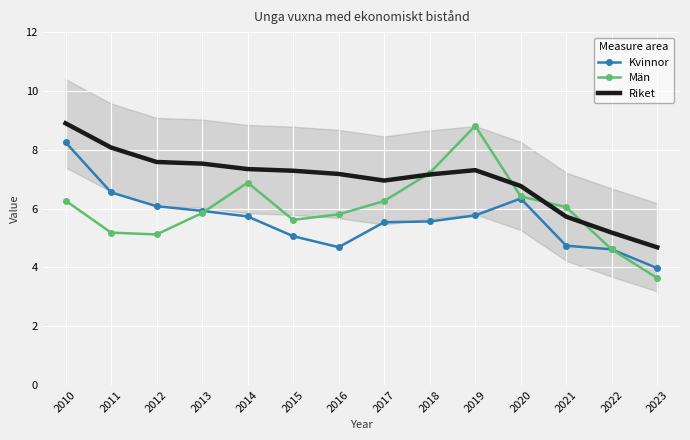

Reading left to right, extract all data points from this chart.

Kvinnor: 2010=8.3	2011=6.5	2012=6.1	2013=5.9	2014=5.7	2015=5.1	2016=4.7	2017=5.5	2018=5.6	2019=5.8	2020=6.3	2021=4.7	2022=4.6	2023=4.0
Män: 2010=6.3	2011=5.2	2012=5.1	2013=5.8	2014=6.9	2015=5.6	2016=5.8	2017=6.3	2018=7.2	2019=8.8	2020=6.4	2021=6.0	2022=4.6	2023=3.6
Riket: 2010=8.9	2011=8.1	2012=7.6	2013=7.5	2014=7.3	2015=7.3	2016=7.2	2017=7.0	2018=7.2	2019=7.3	2020=6.8	2021=5.7	2022=5.2	2023=4.7